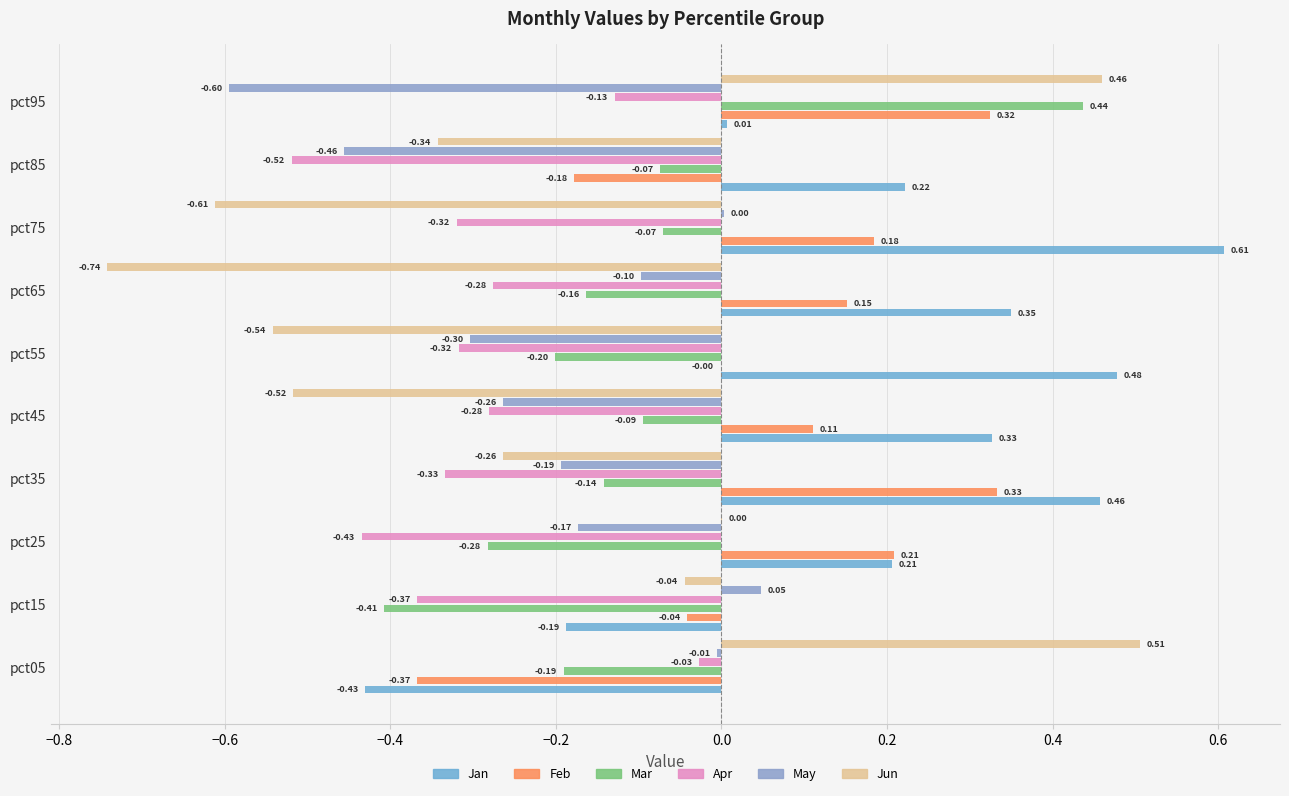

At which label does Jun reach its peak?

pct05